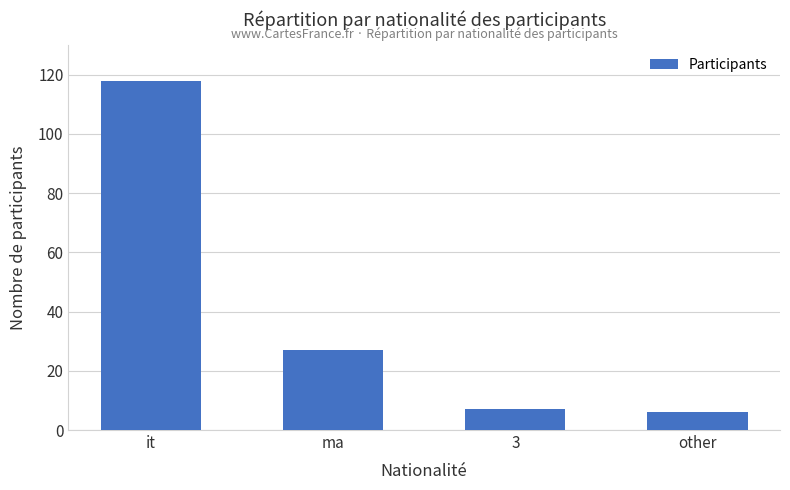

Reading left to right, list all the values displayed in this chart.

118	27	7	6